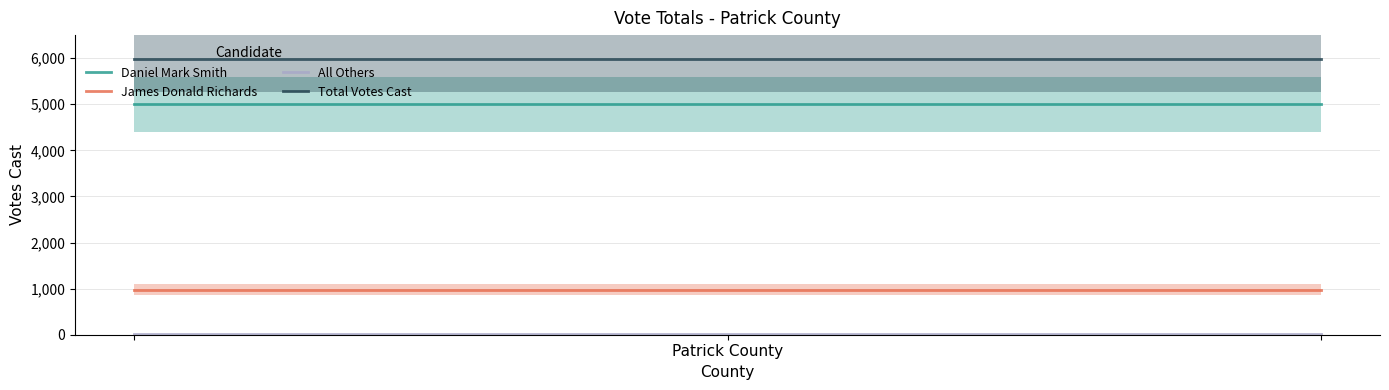

What is the highest value of the Daniel Mark Smith series?

4999